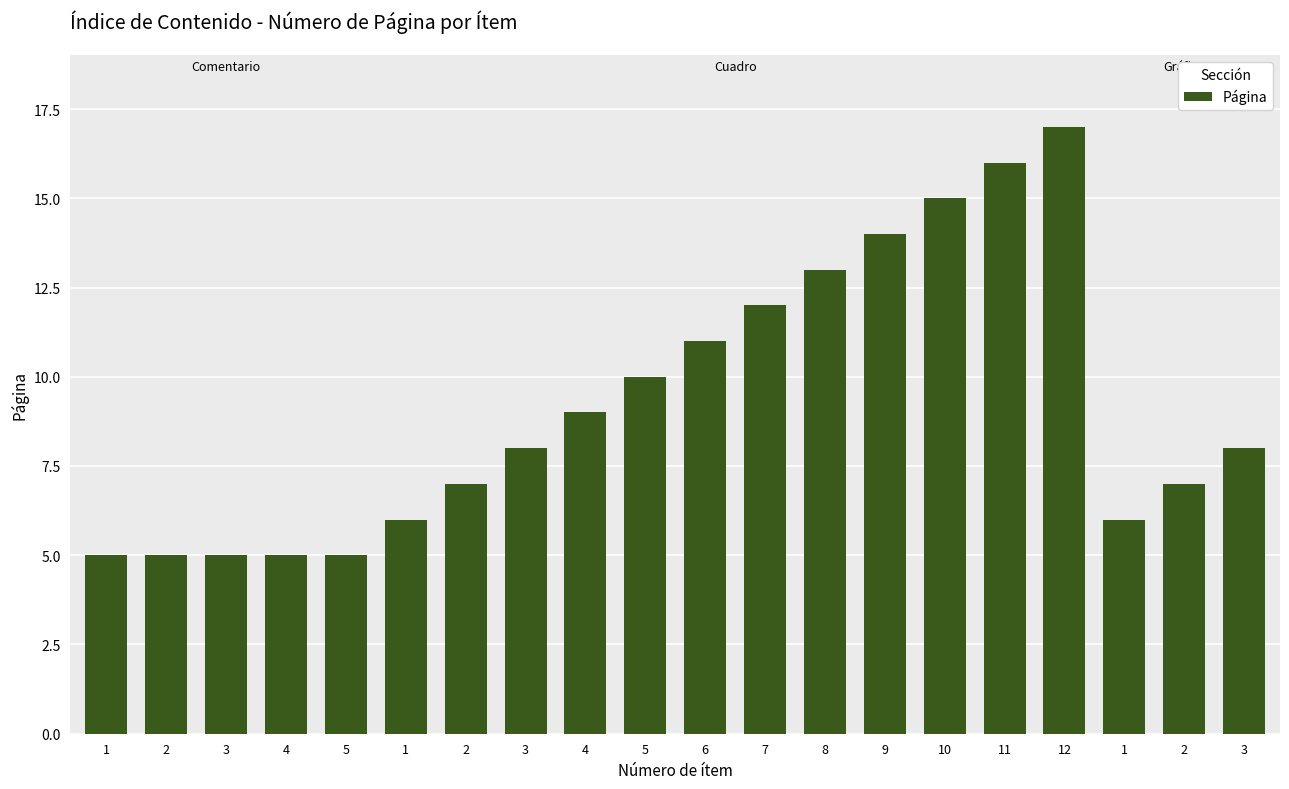

How many bars are there in total?

20